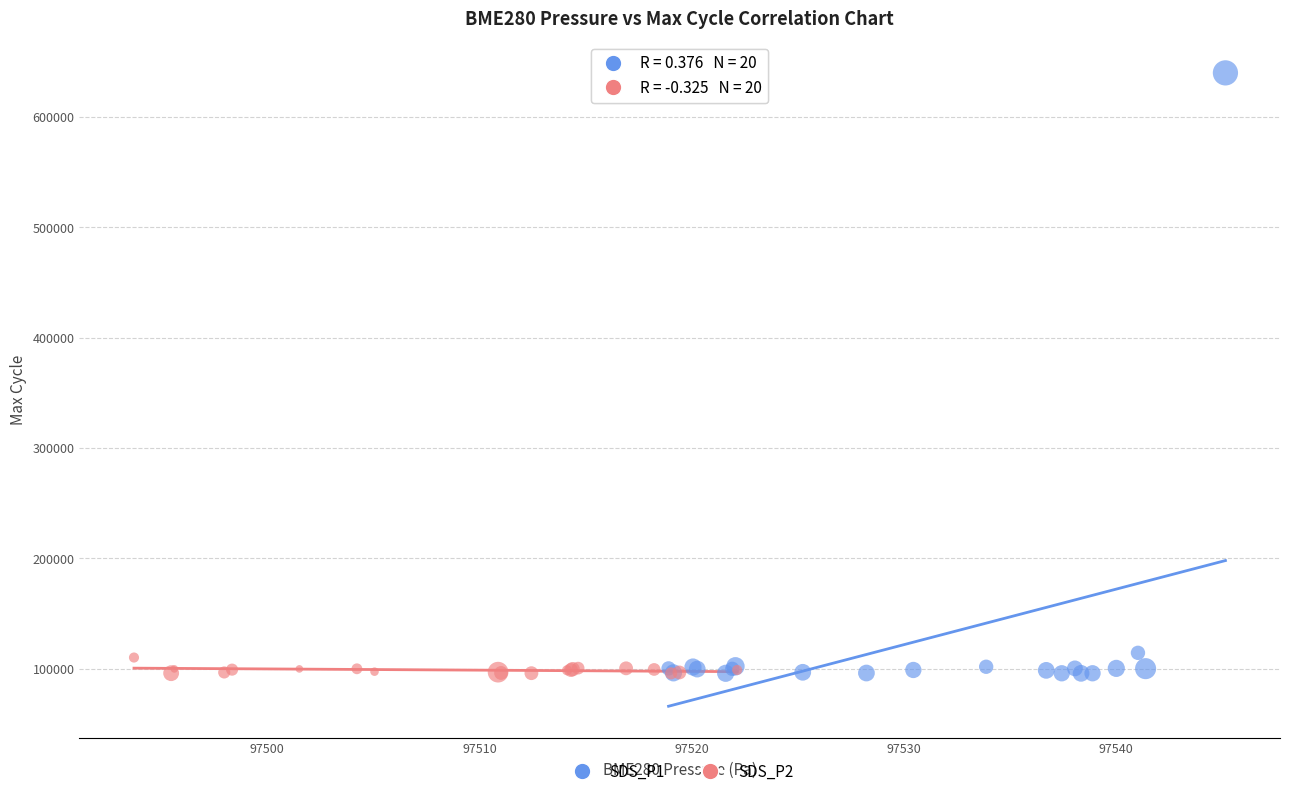

What are all the series names shown in the legend?

SDS_P1, SDS_P2